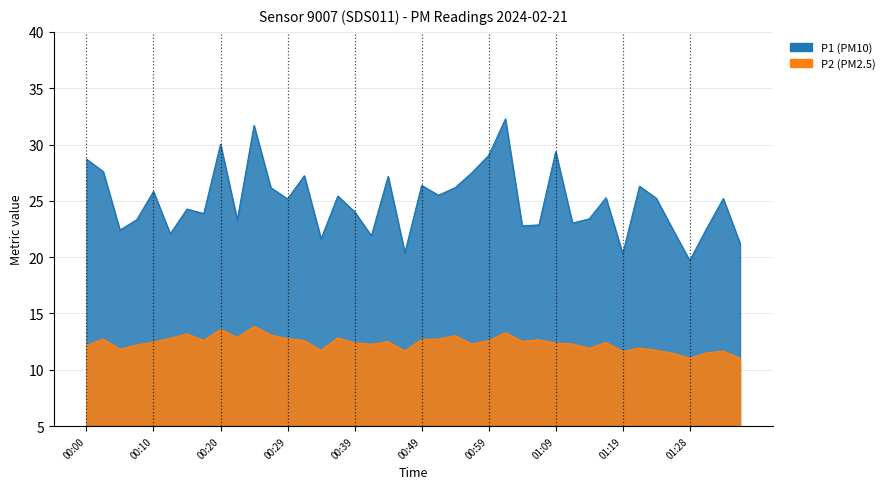

List the series in order of their overall mean, highest first.

P1, P2